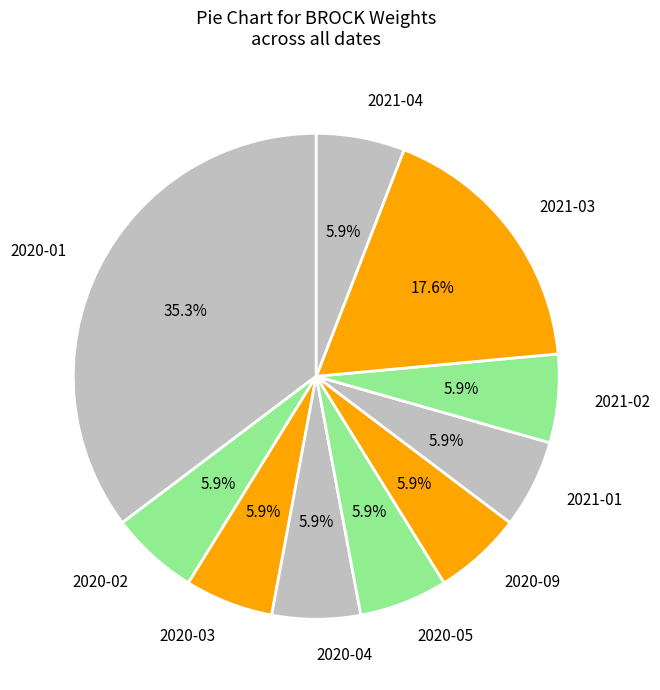

Is there any slice that represents more than half of the pie?

No